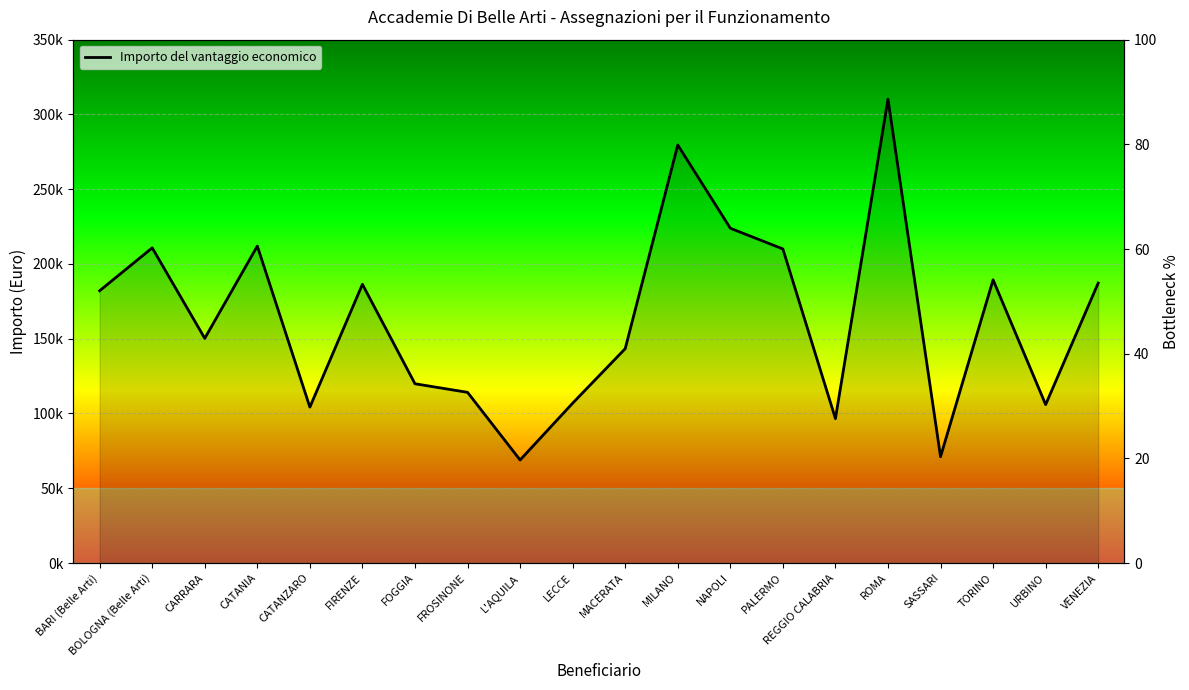

List the labels in order of value, largest first.

ROMA, MILANO, NAPOLI, CATANIA, BOLOGNA (Belle Arti), PALERMO, TORINO, VENEZIA, FIRENZE, BARI (Belle Arti), CARRARA, MACERATA, FOGGIA, FROSINONE, LECCE, URBINO, CATANZARO, REGGIO CALABRIA, SASSARI, L'AQUILA